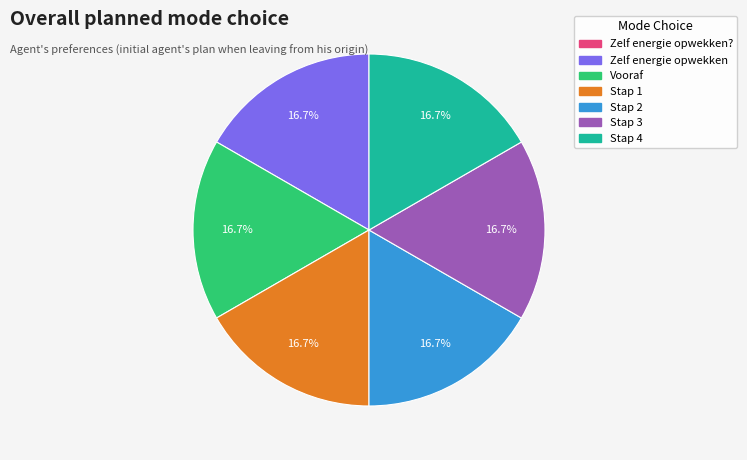

Is there any slice that represents more than half of the pie?

No